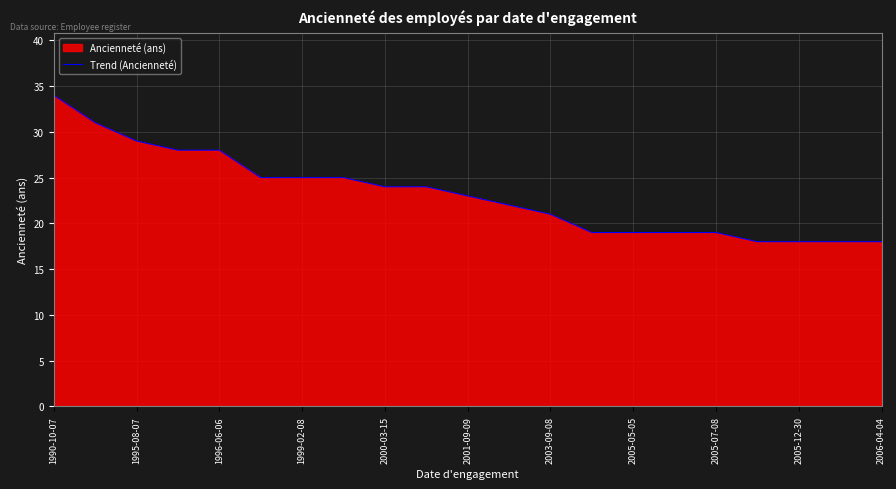

What is the ratio of the value at 2005-12-30 to the value at 2005-07-08?

0.9